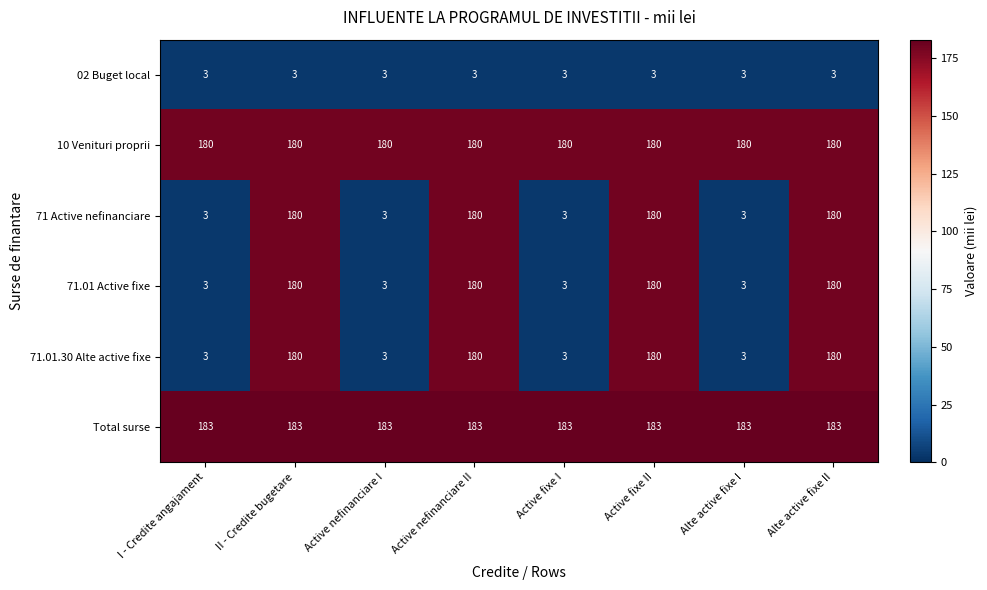

What is the minimum value shown in the chart?

3